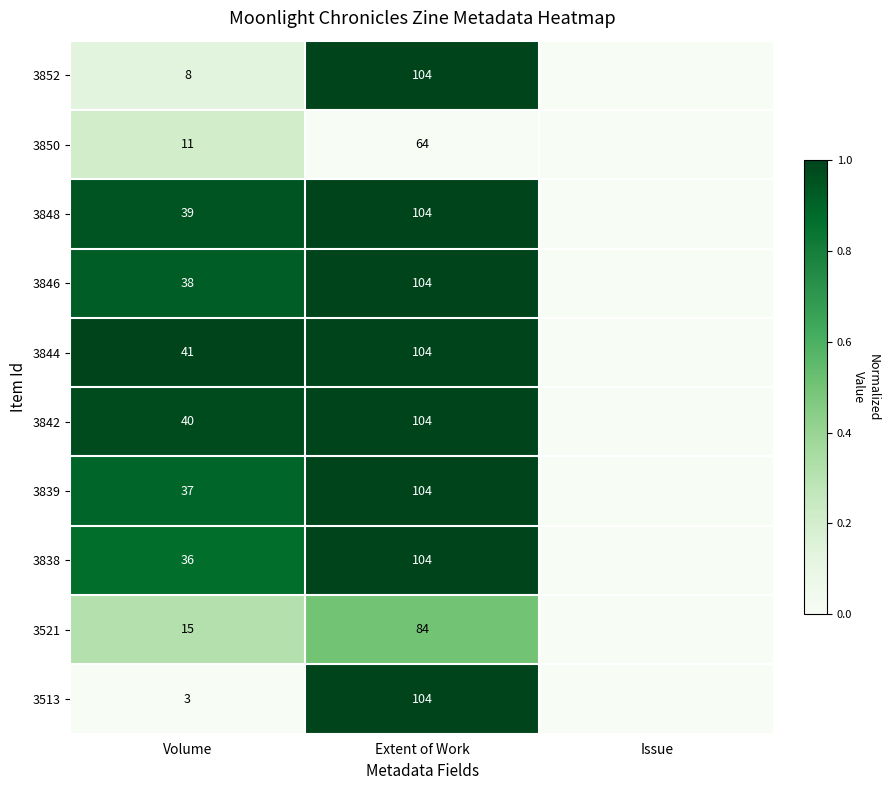

What is the total value across all series at Extent of Work?

980